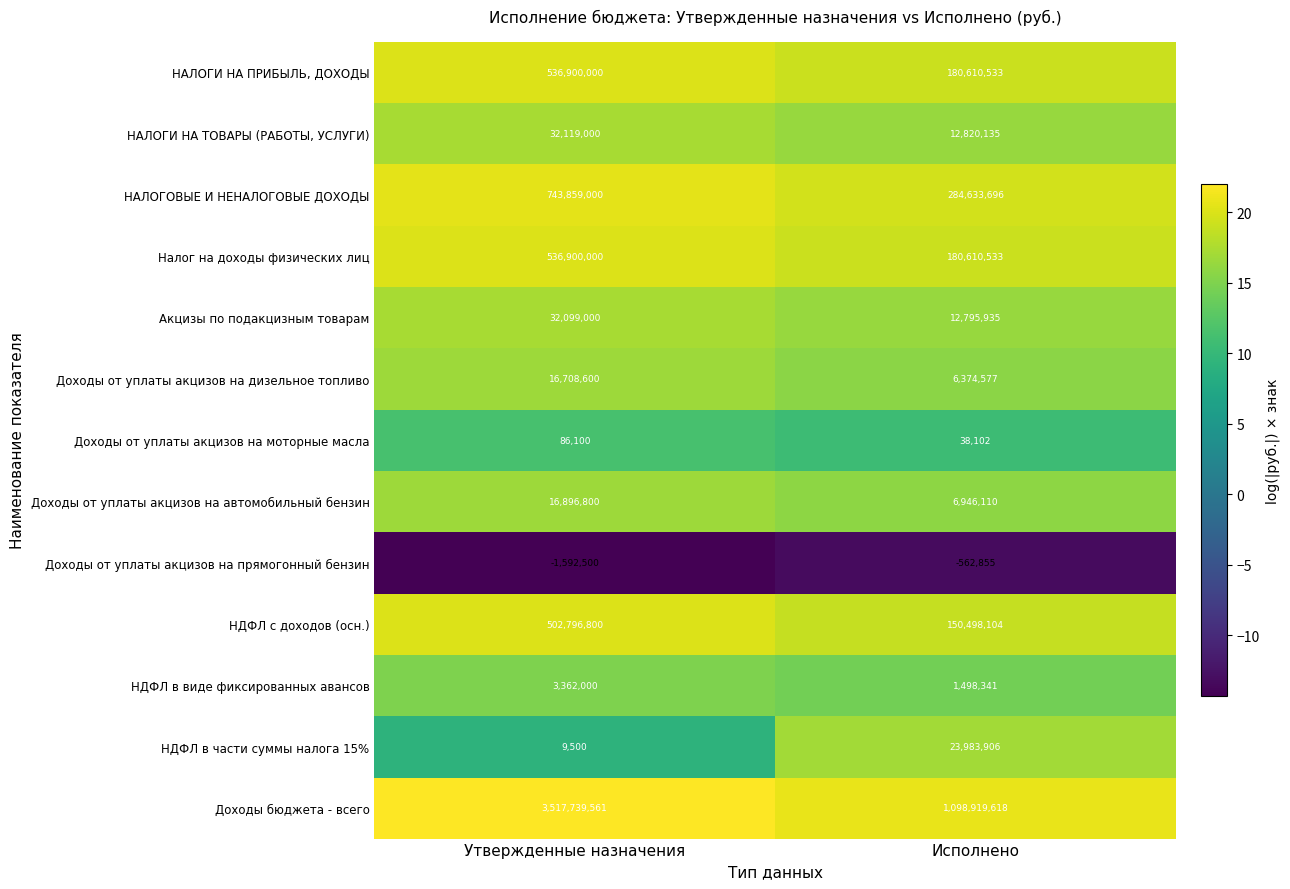

Read the НАЛОГИ НА ТОВАРЫ (РАБОТЫ, УСЛУГИ) value at Исполнено.

12820135